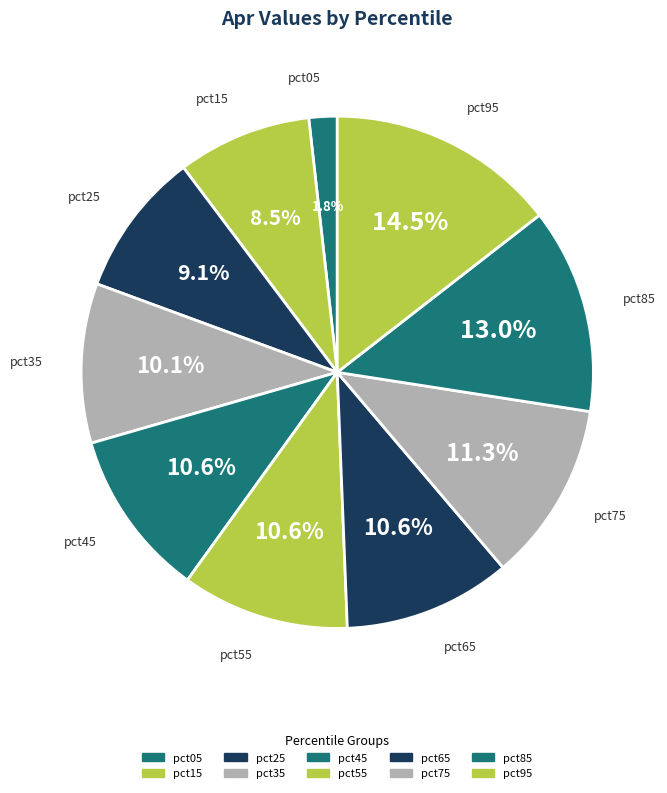

To the nearest percent, what portion does pct75 represent?

11%